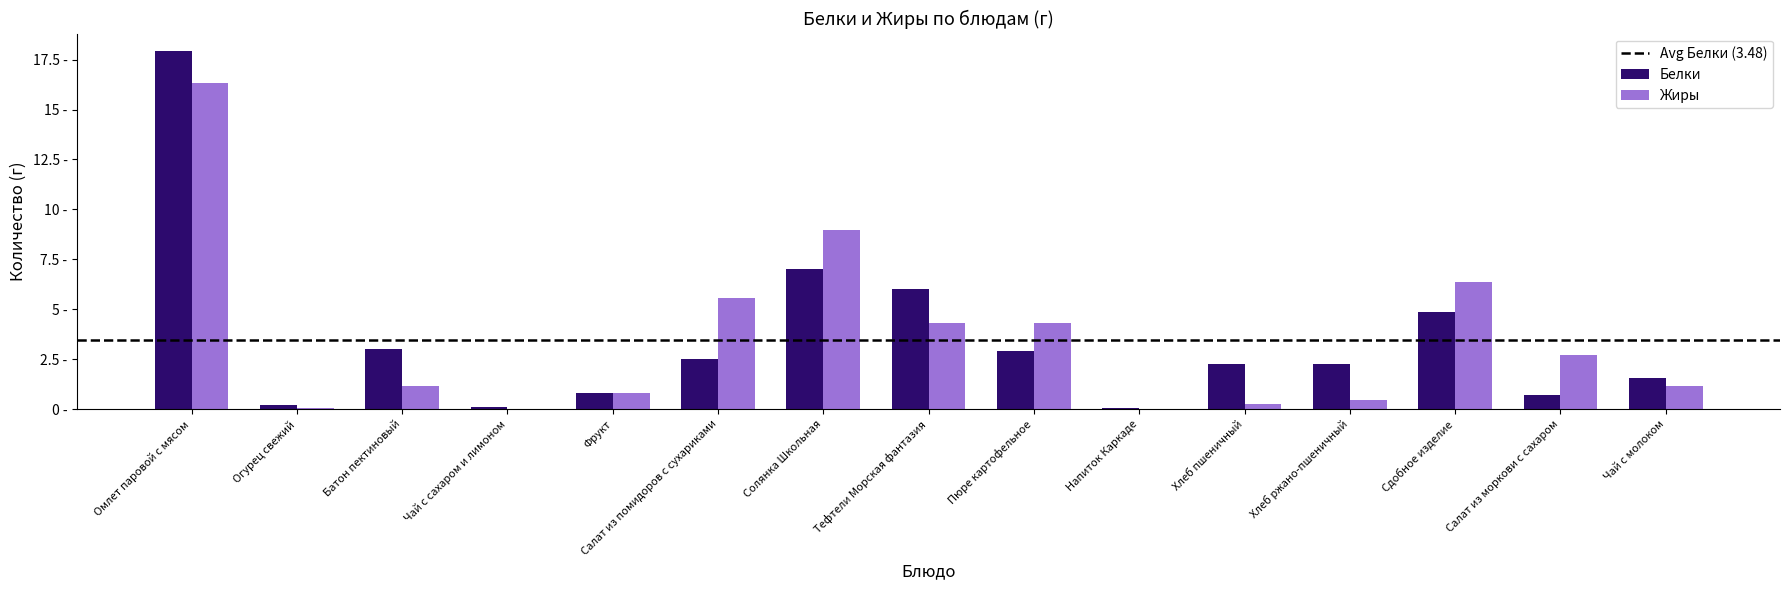

Does the chart contain stacked bars?

No